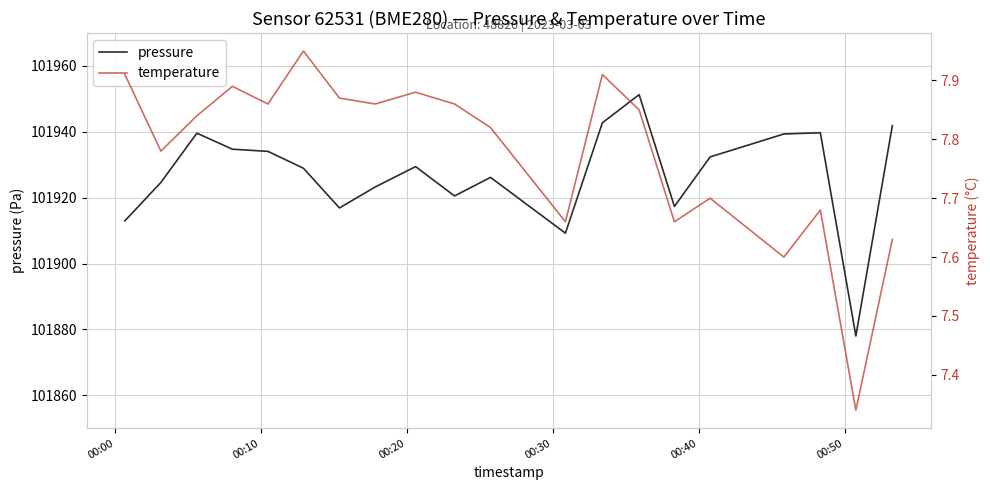

What is the average value of the temperature series?

7.8